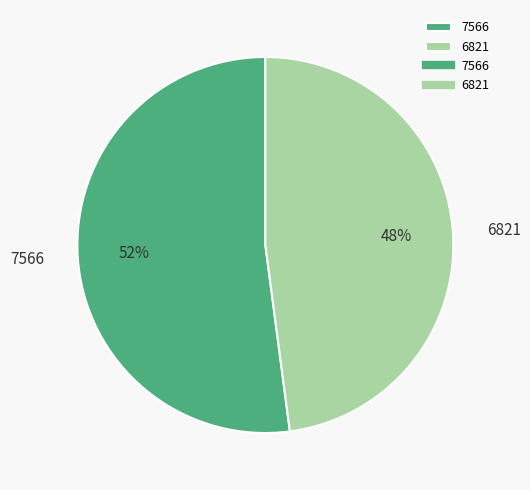

Which slice represents more than half of the pie?

7566